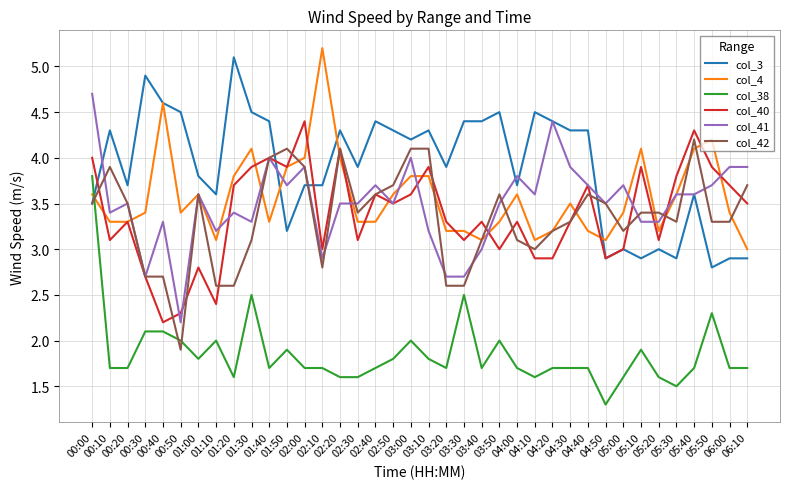

What is the approximate value of col_4 at 00:00?

3.6